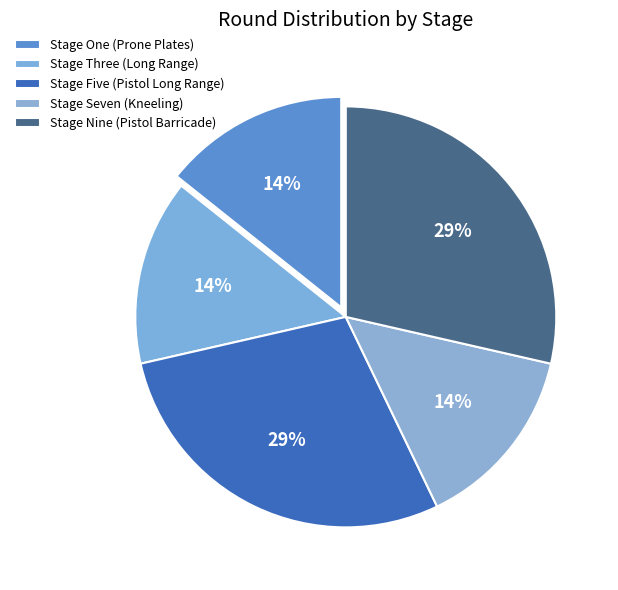

How many segments does this pie chart have?

5